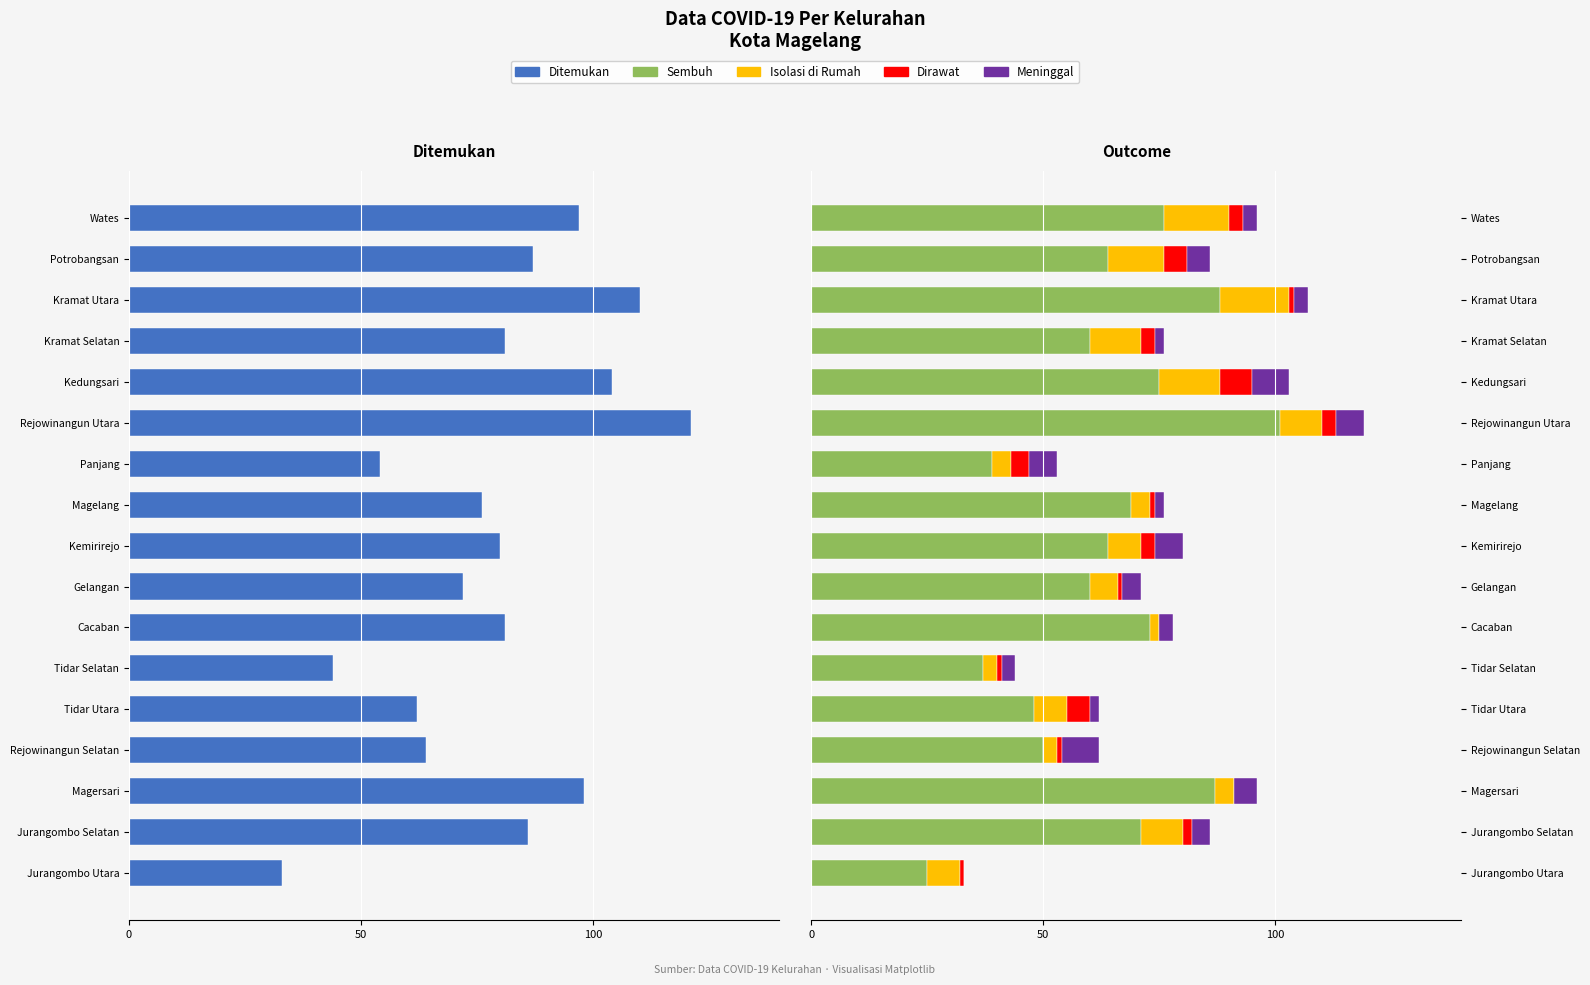

What are all the series names shown in the legend?

Ditemukan, Sembuh, Isolasi di Rumah, Dirawat, Meninggal